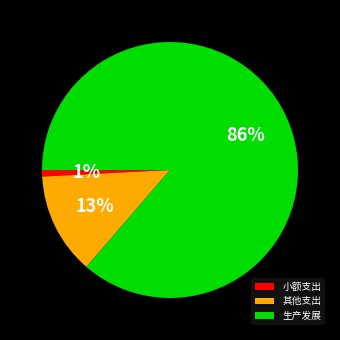

Which slice is the smallest?

小额支出